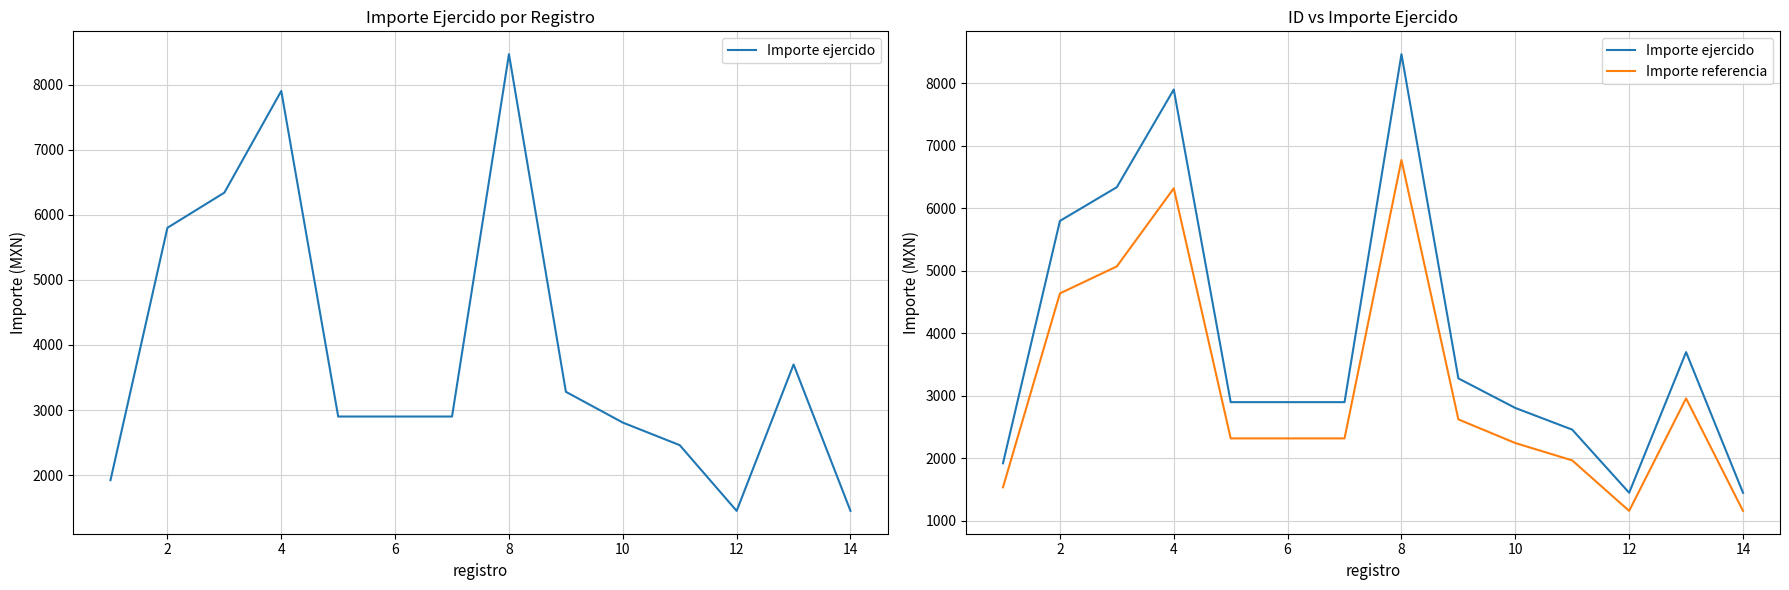

Which series has the largest total across all categories?

Importe ejercido